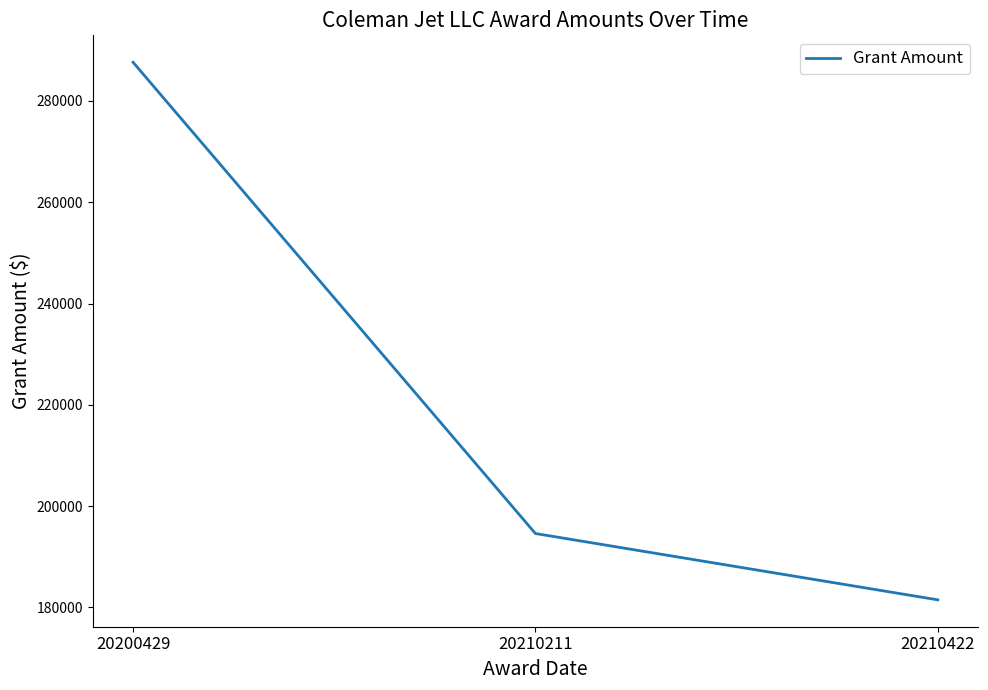

Is it true that the value at 20210211 is 194583?

True